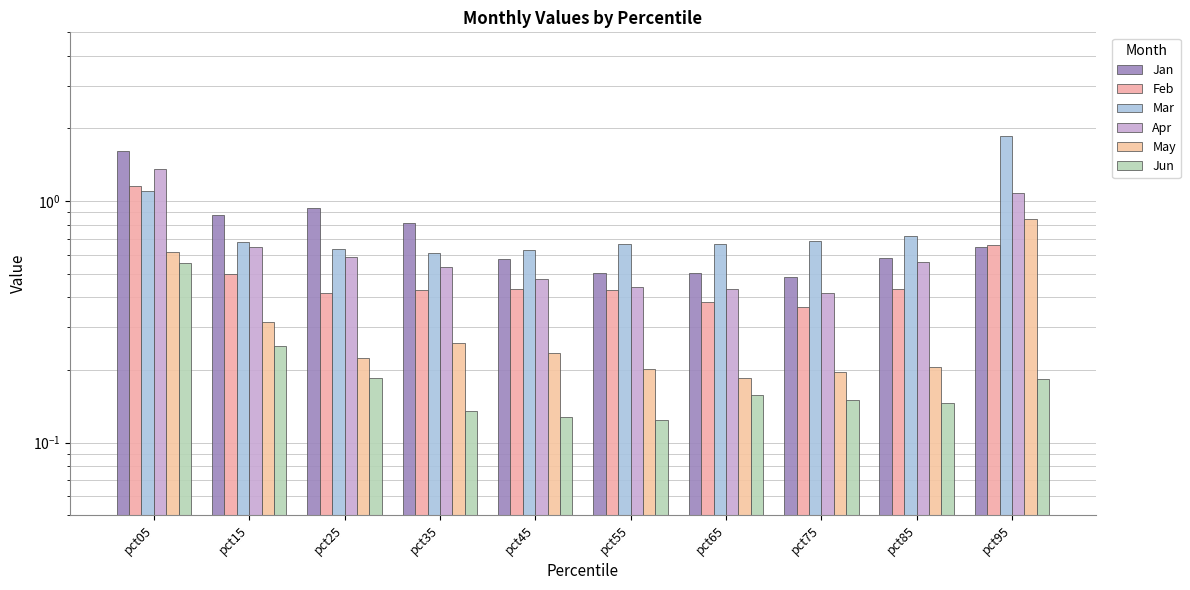

What is the sum of all Jan values?

7.5